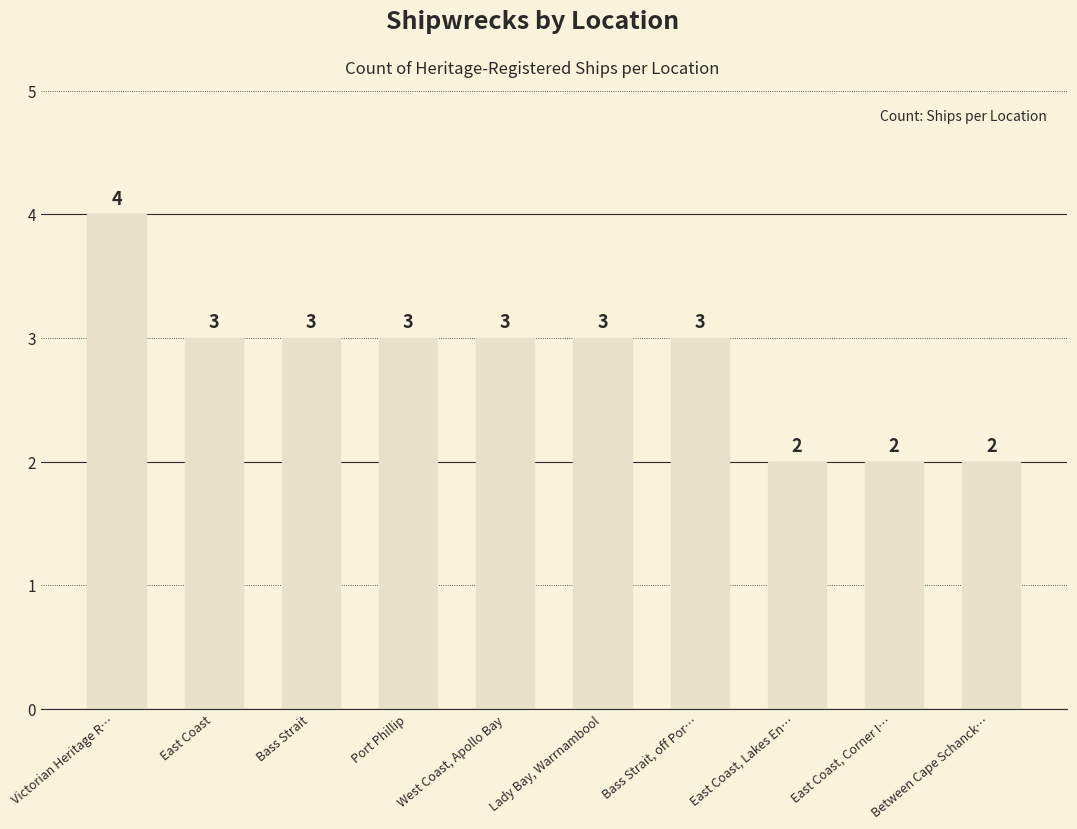

Approximately how many times larger is the value at Bass Strait, off Por… compared to East Coast, Corner I…?

1.5